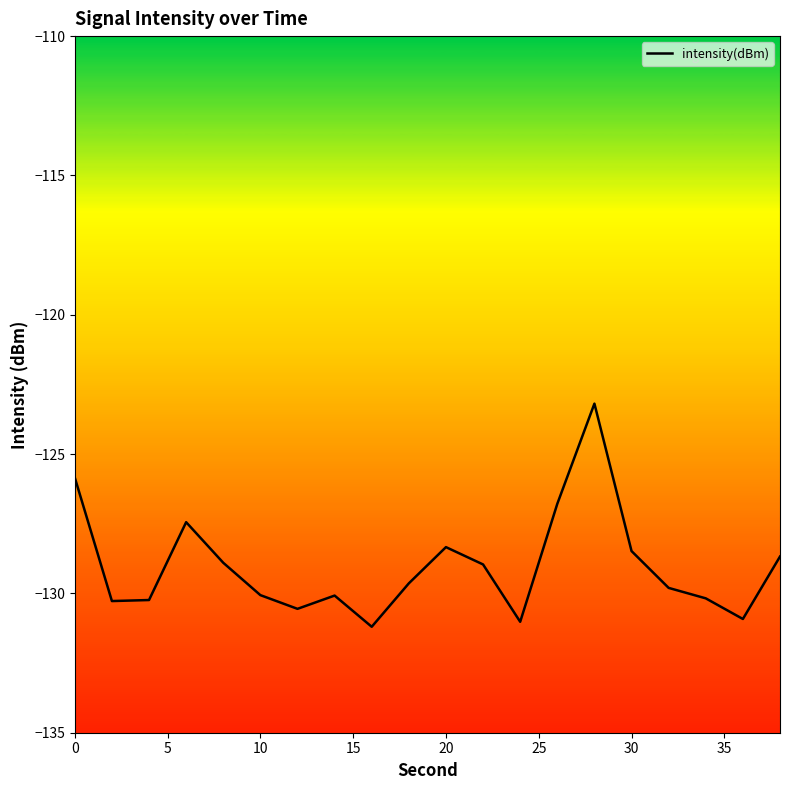

What is the smallest value displayed?

-131.2